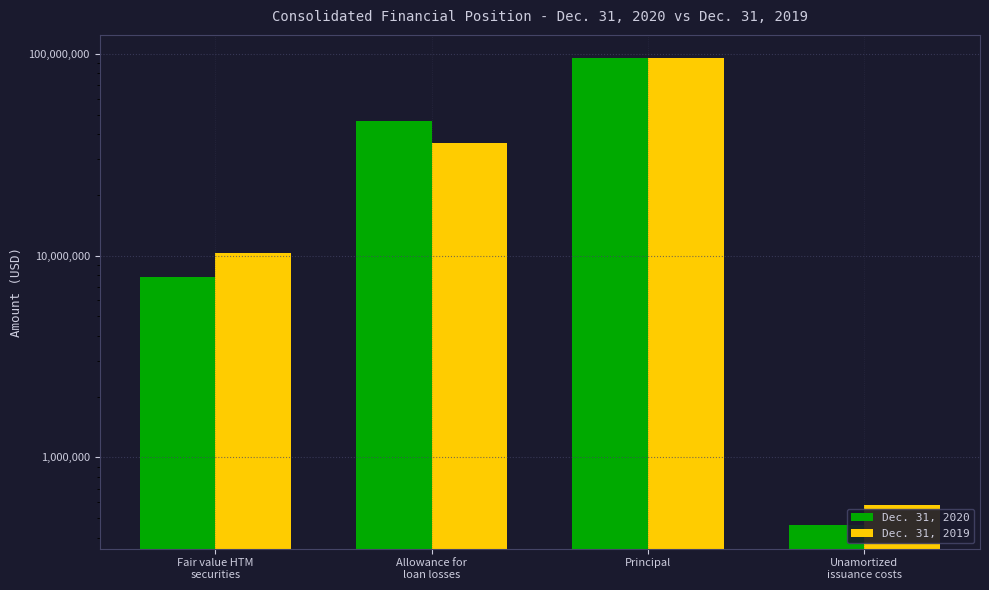

What is the value of the Dec. 31, 2020 bar at the 2nd from the left?

46214000